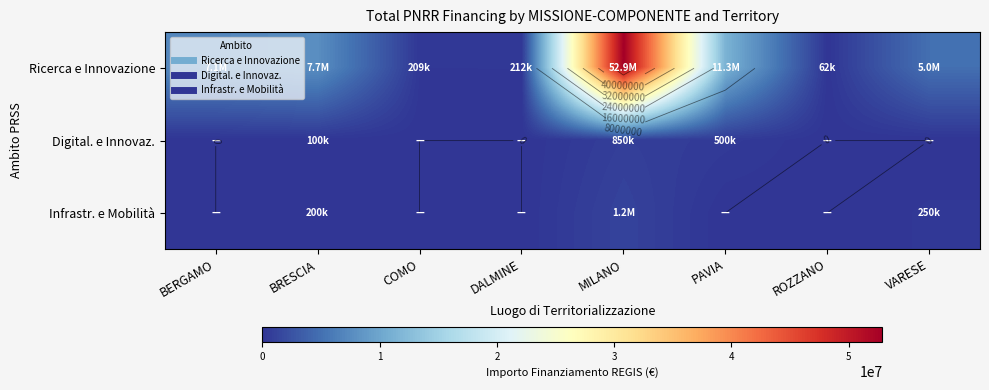

What is the maximum value for Infrastr. e Mobilità?

1200000.0